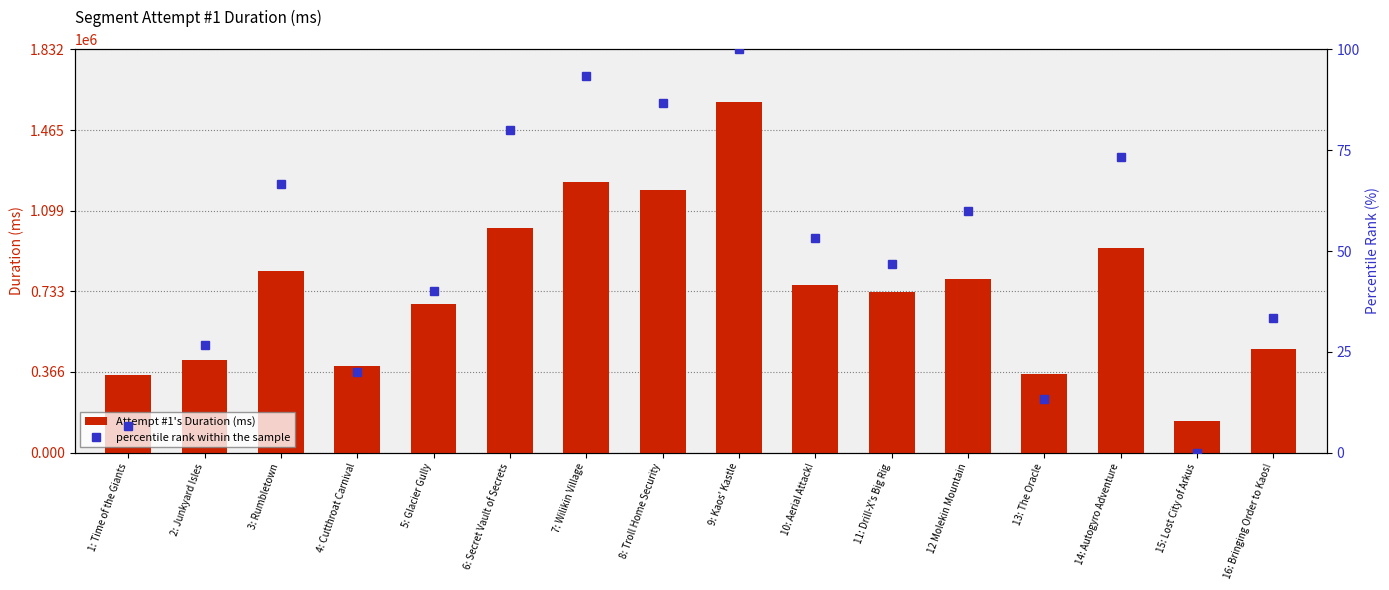

Rank the series by their maximum value, from highest to lowest.

Attempt #1's Duration (ms), percentile rank within the sample